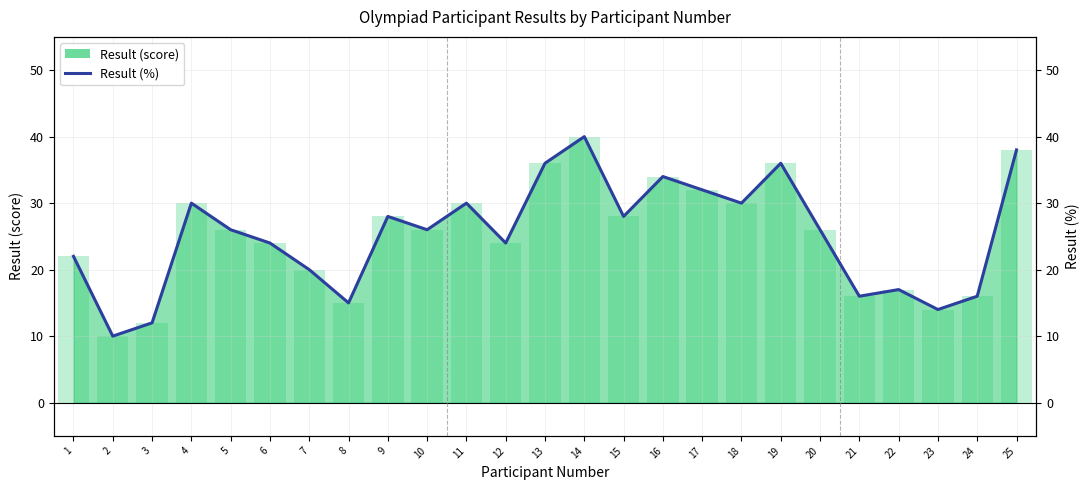

List the labels in order of value, smallest first.

2, 3, 23, 8, 21, 24, 22, 7, 1, 6, 12, 5, 10, 20, 9, 15, 4, 11, 18, 17, 16, 13, 19, 25, 14